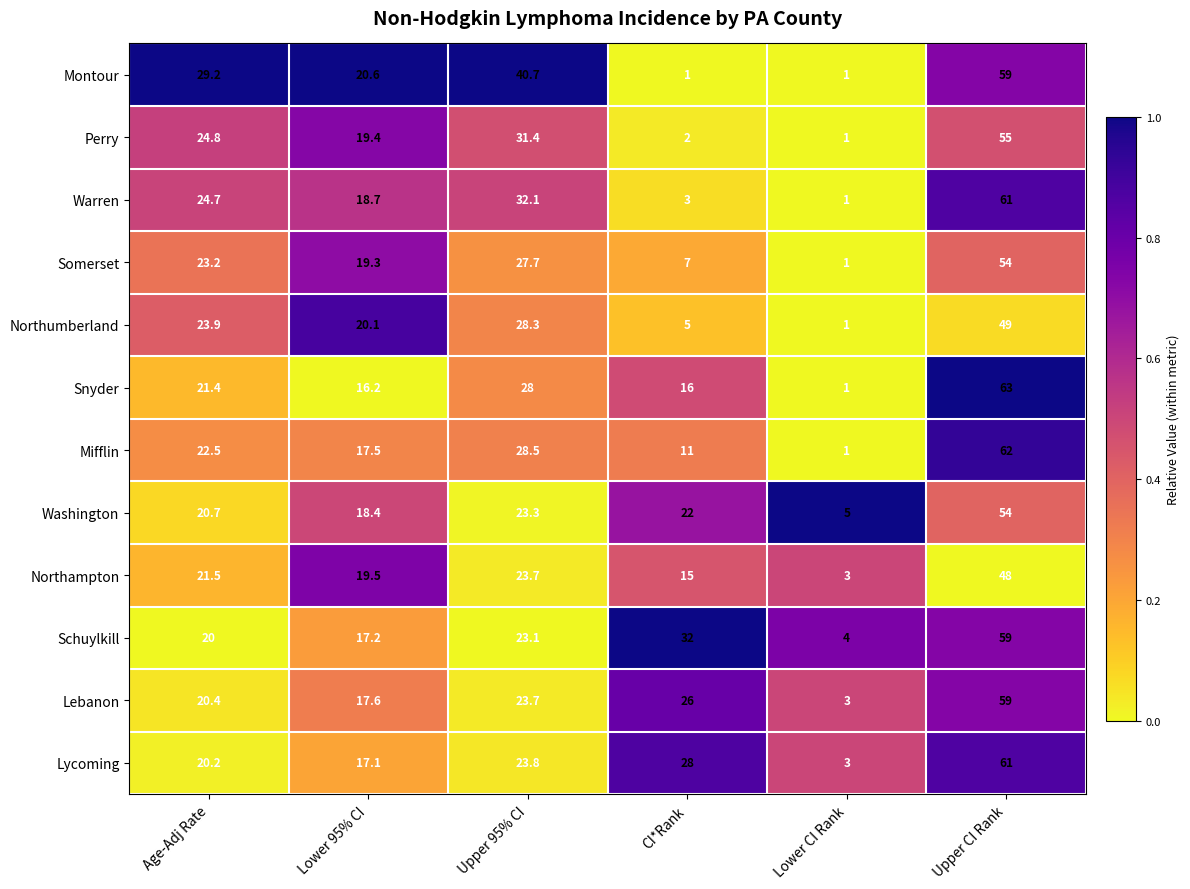

At which label does Warren first exceed 24?

Age-Adj Rate